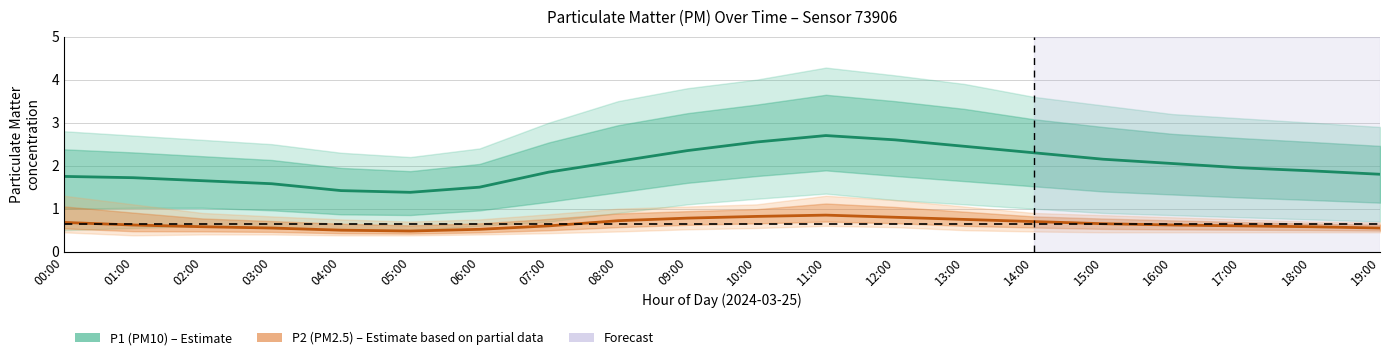

True or false: P2 (PM2.5) estimate and P1 (PM10) estimate cross at least once.

False